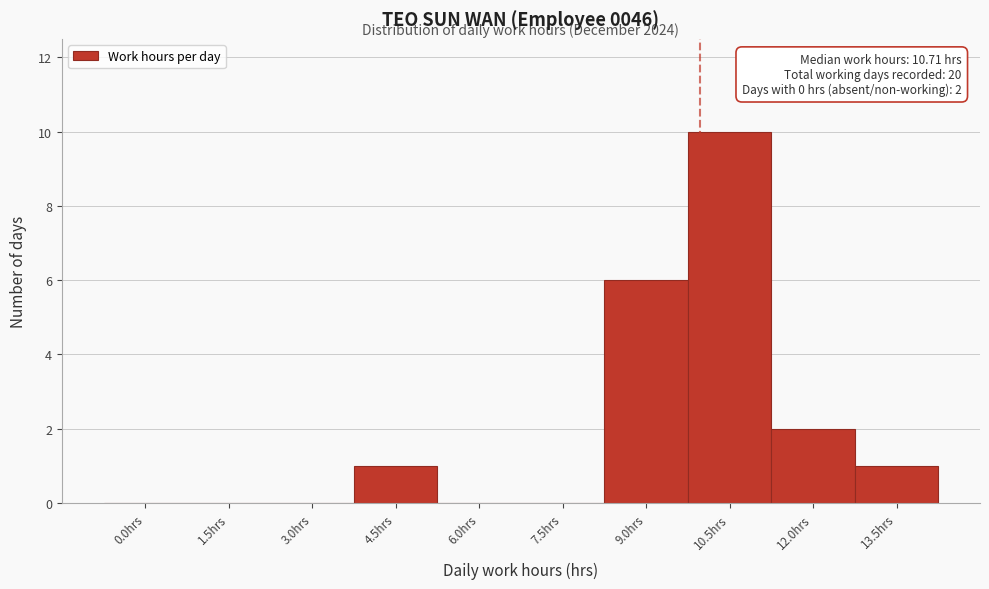

Reading left to right, extract all data points from this chart.

0.0hrs=0	1.5hrs=0	3.0hrs=0	4.5hrs=1	6.0hrs=0	7.5hrs=0	9.0hrs=6	10.5hrs=10	12.0hrs=2	13.5hrs=1